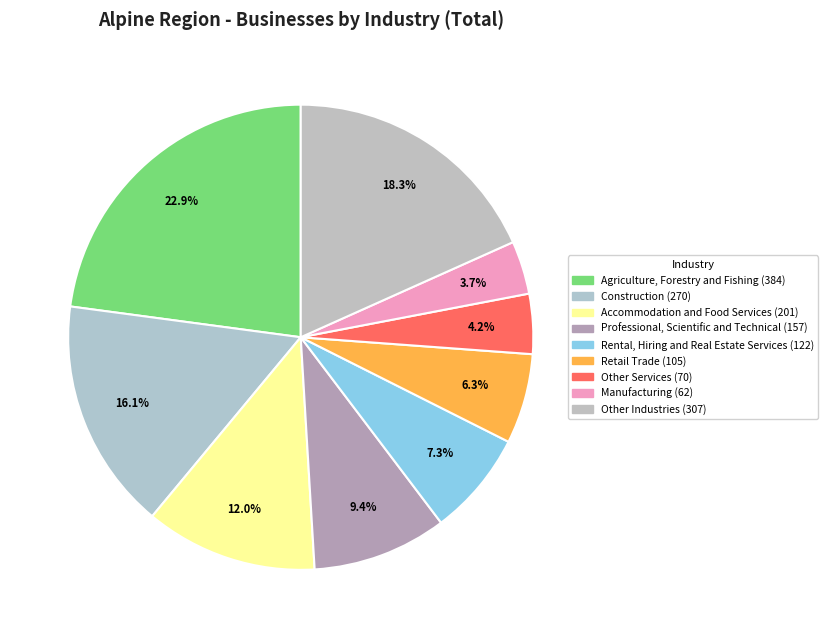

How many slices are in this pie chart?

9